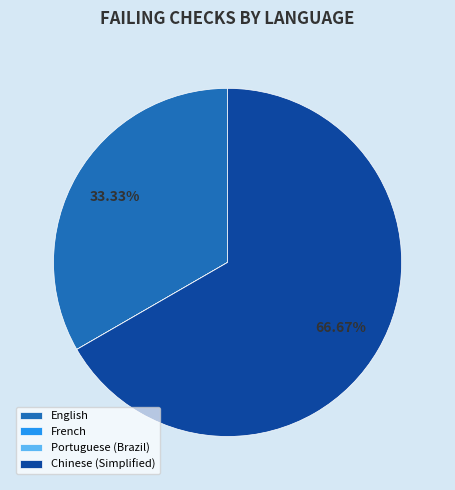

To the nearest percent, what percentage of the pie is Chinese (Simplified)?

67%